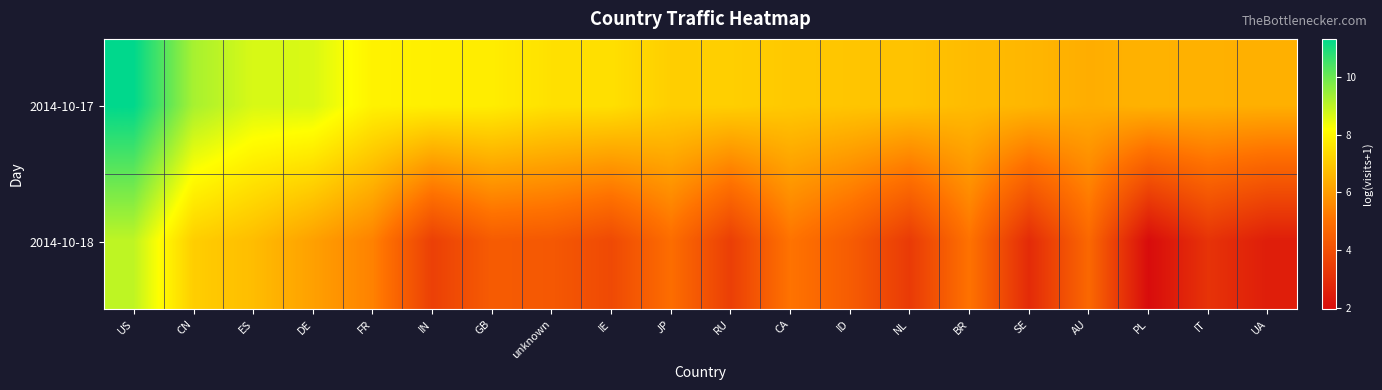

Count the number of data series in this chart.

2